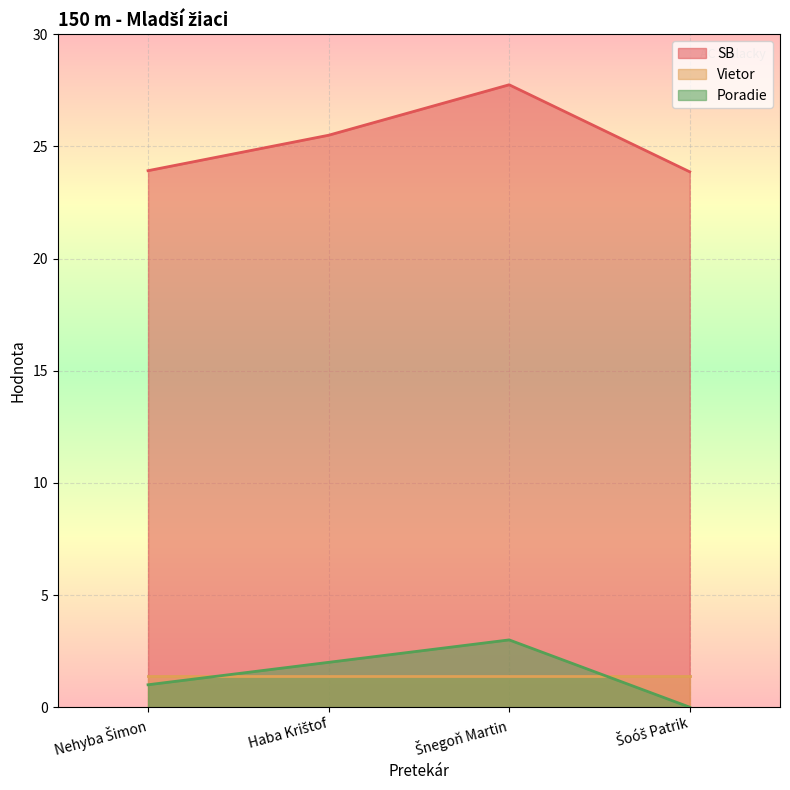

At which category does Poradie reach its first local peak?

Šnegoň Martin